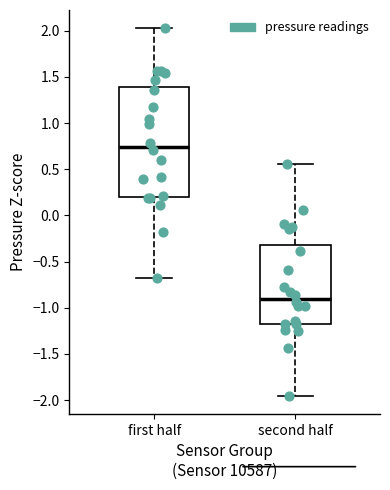

Reading left to right, read every box against the y-axis: the position of its median line, the range the box covers, and the ends of its whiskers. The values are not printed on the chart, so give them approximately, as read against the axis.

first half: median 0.75, box 0.20 to 1.40, whiskers -0.70 to 2.05
second half: median -0.90, box -1.20 to -0.35, whiskers -1.95 to 0.55